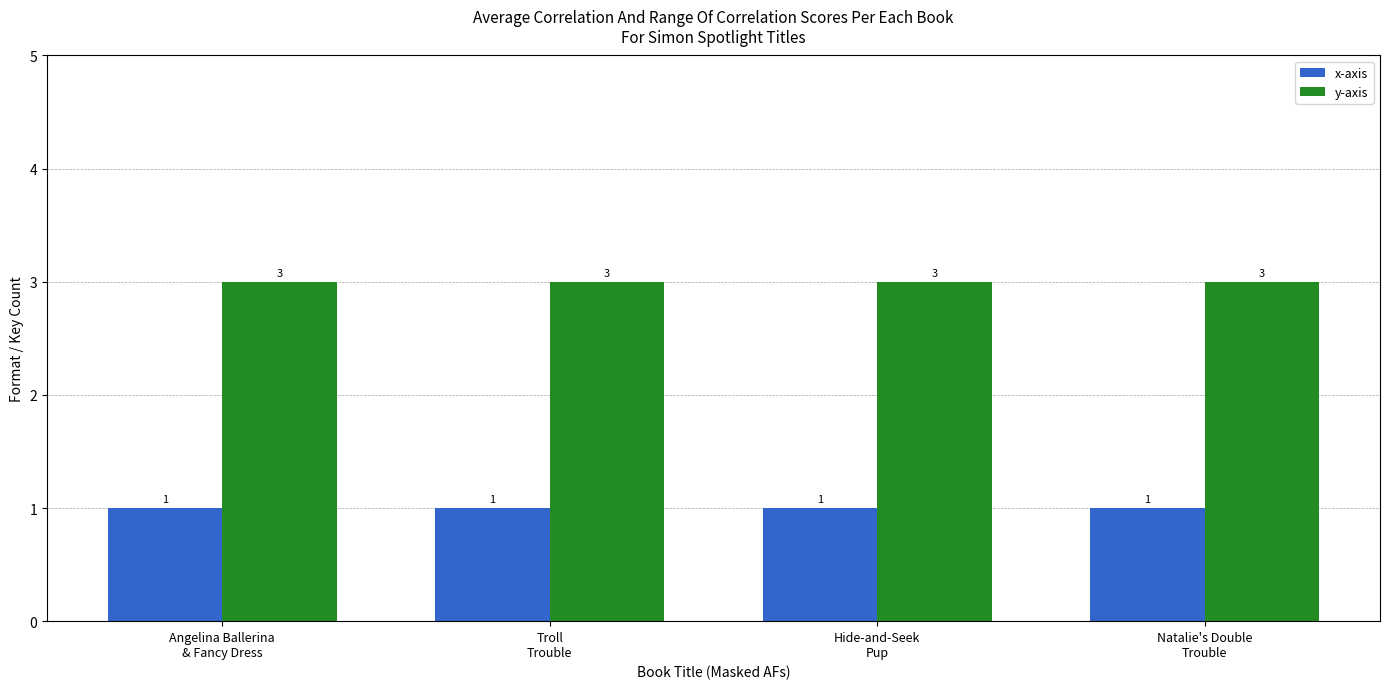

List the series in order of their overall mean, highest first.

y-axis, x-axis